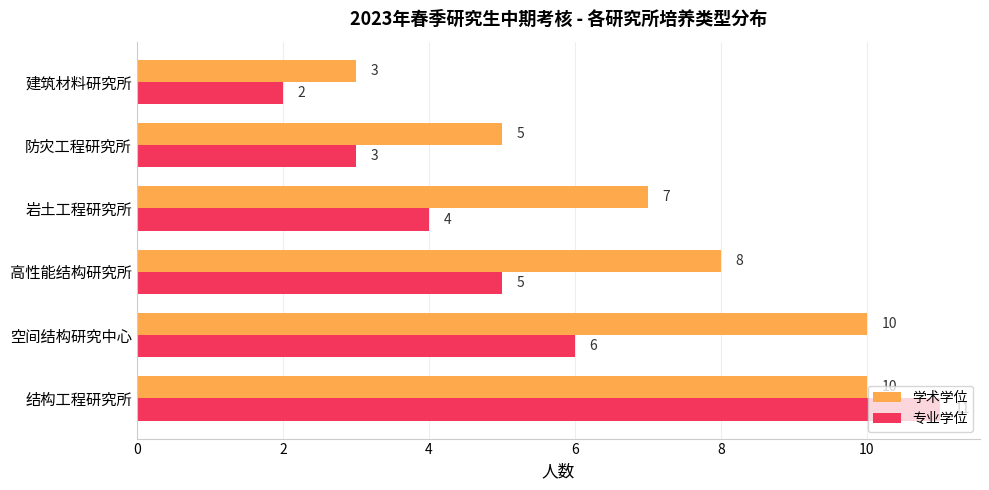

What is the minimum value for 专业学位?

2